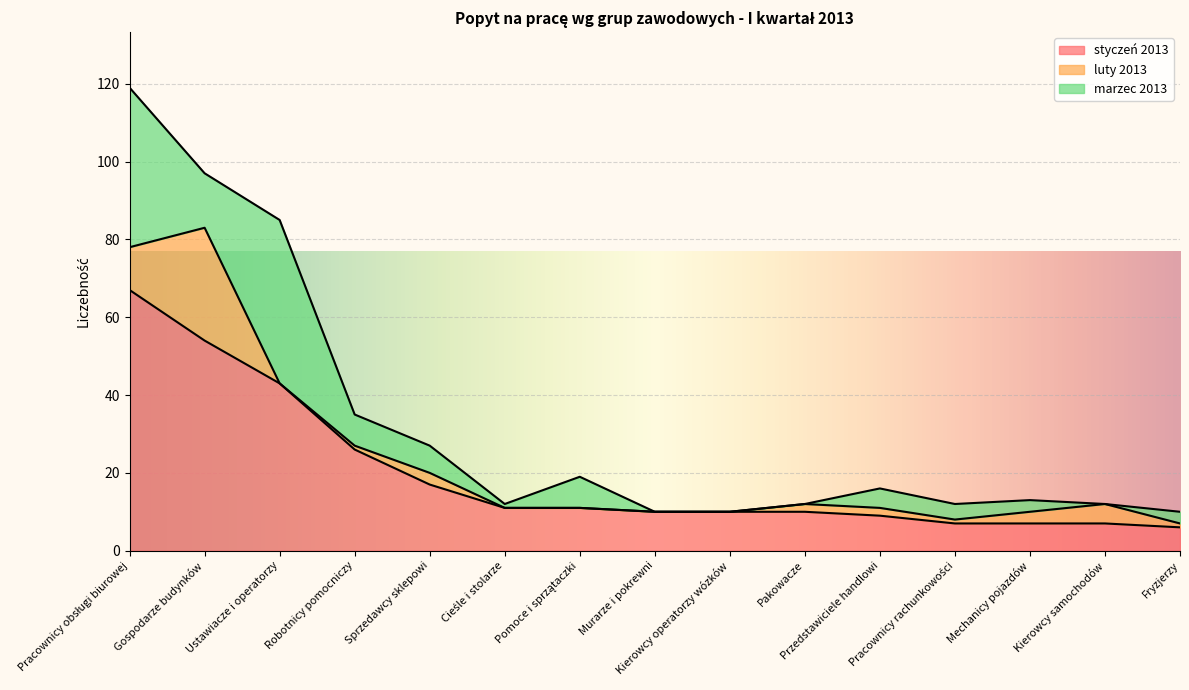

At which category does the chart reach its peak across all series?

Pracownicy obsługi biurowej